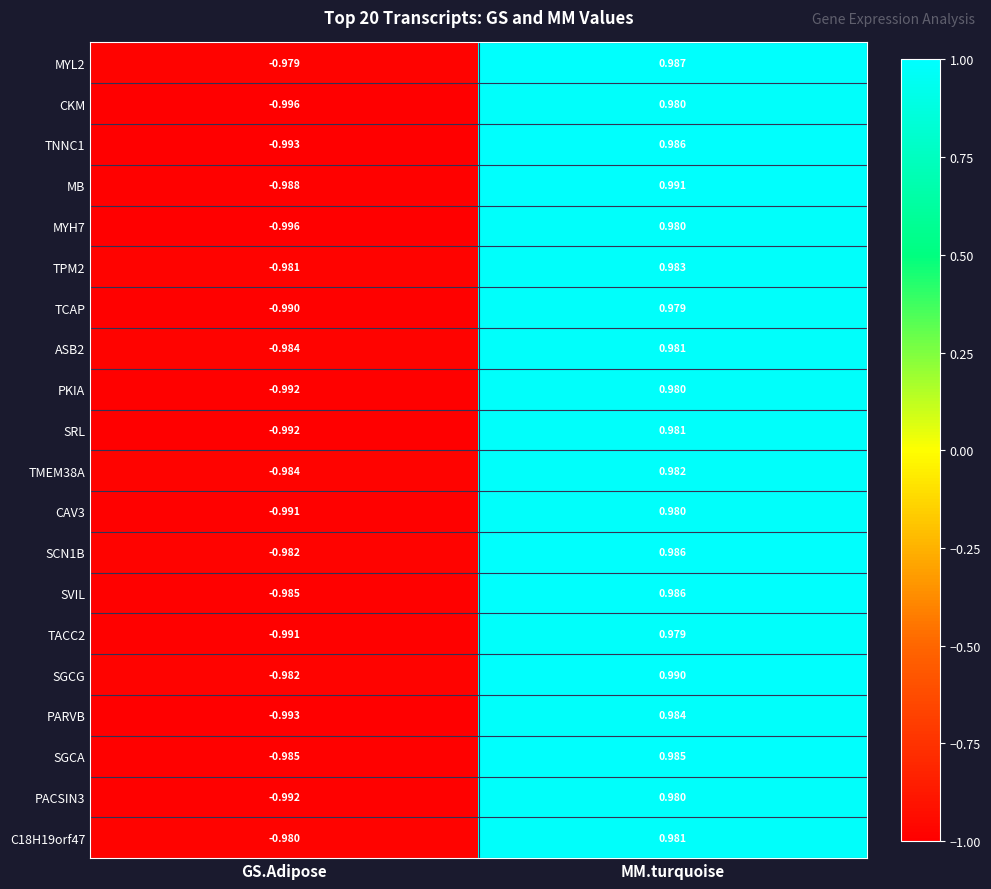

At which category is the sum across all series the highest?

MM.turquoise